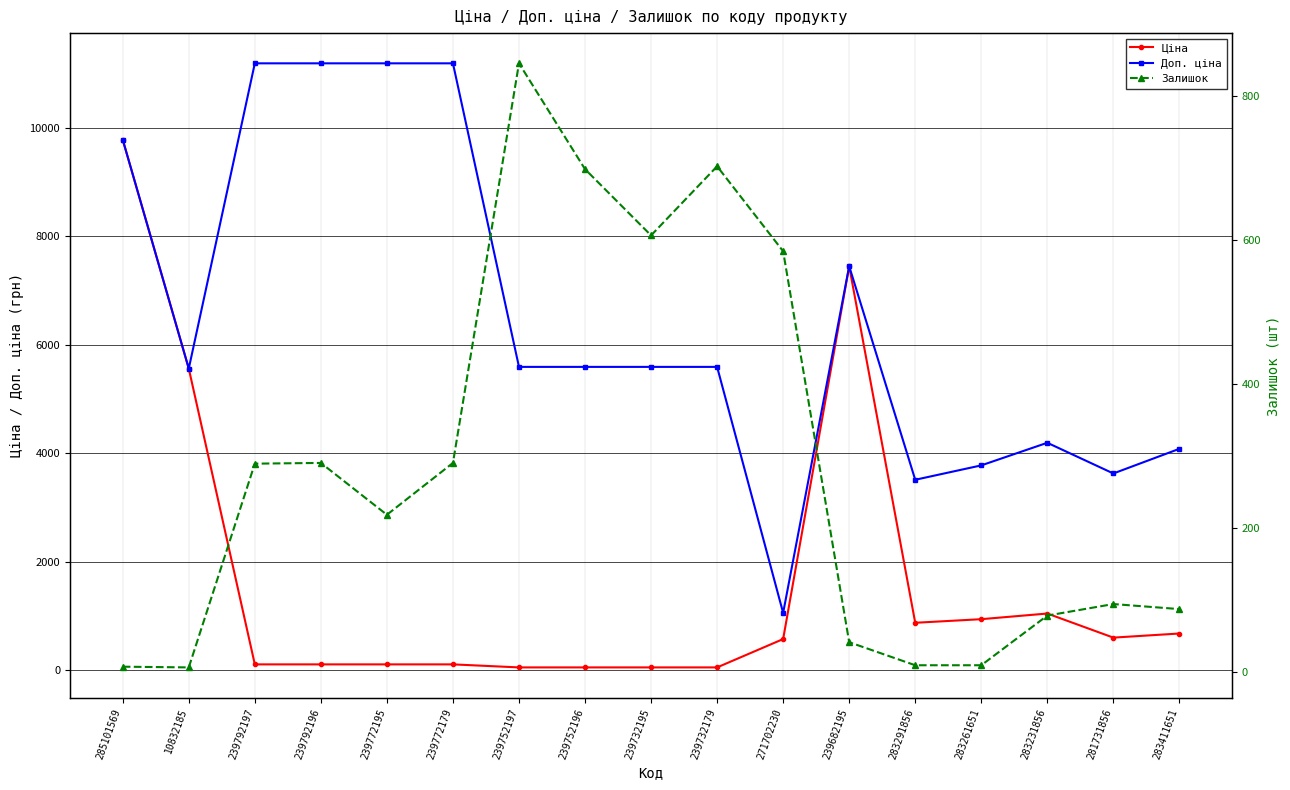

What are all the series names shown in the legend?

Ціна, Доп. ціна, Залишок